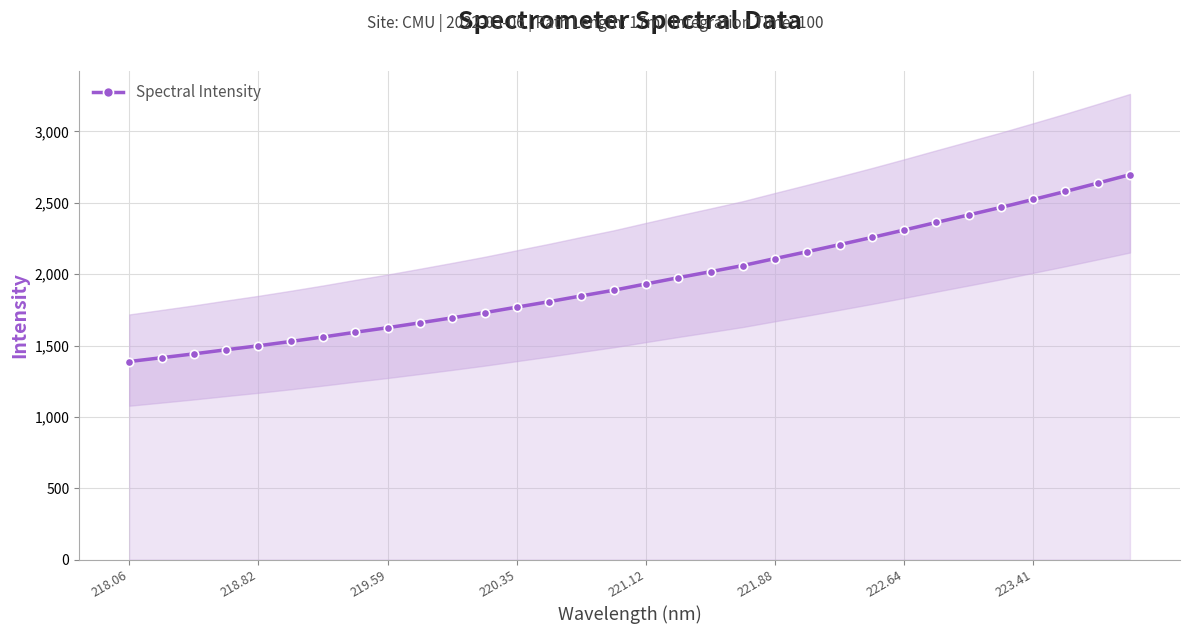

What is the sum of all values?

62624.9